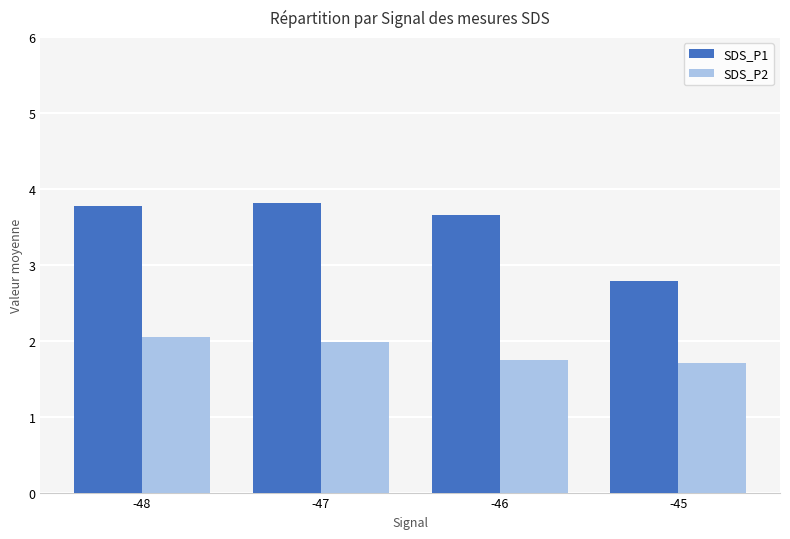

Is the value of SDS_P2 at -47 greater than the value of SDS_P1 at -47?

No